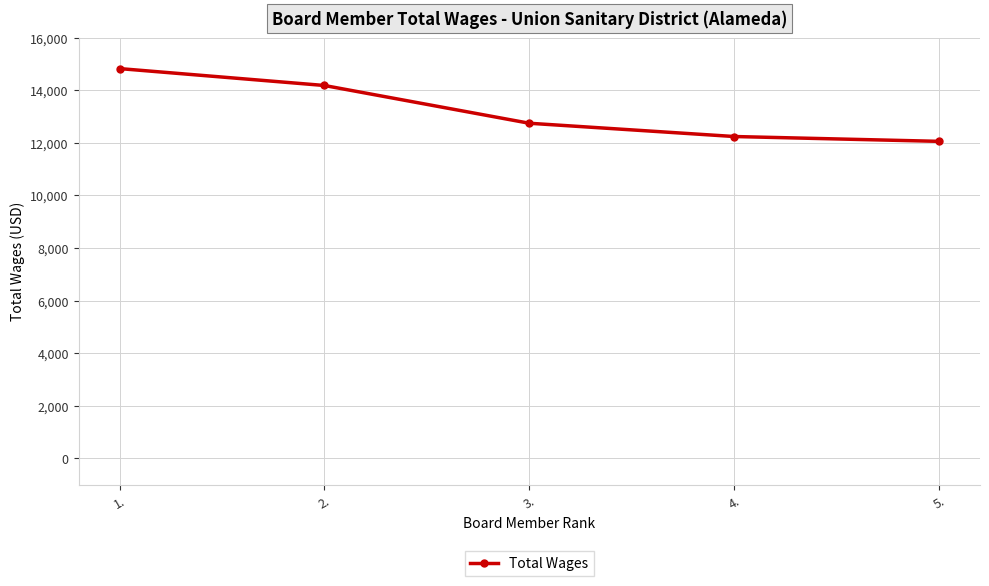

What is the sum of the values at 3. and 2.?

26930